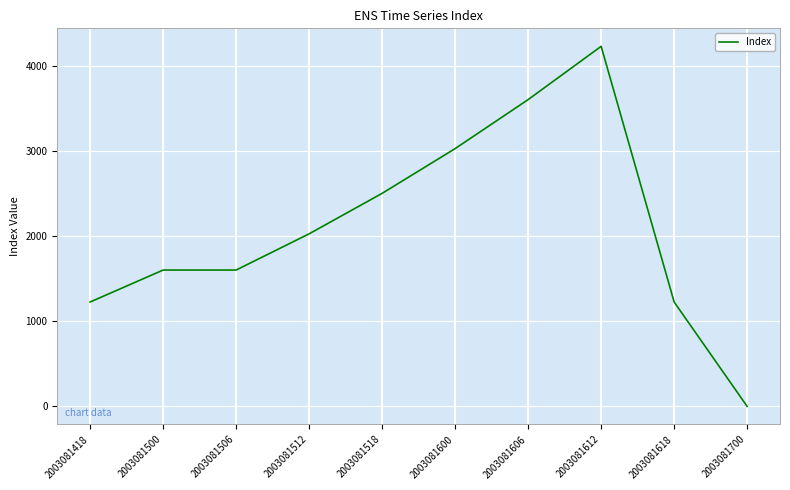

Is this an area chart (filled region under the line)?

No